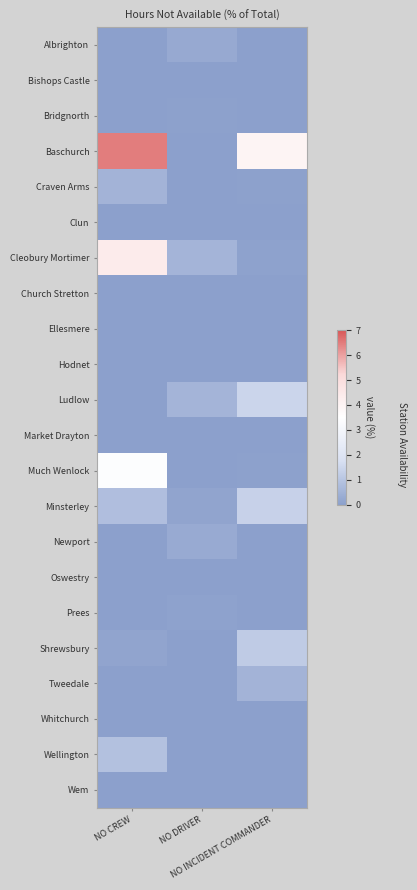

What is the difference between the highest and lowest values at NO INCIDENT COMMANDER?

4.0